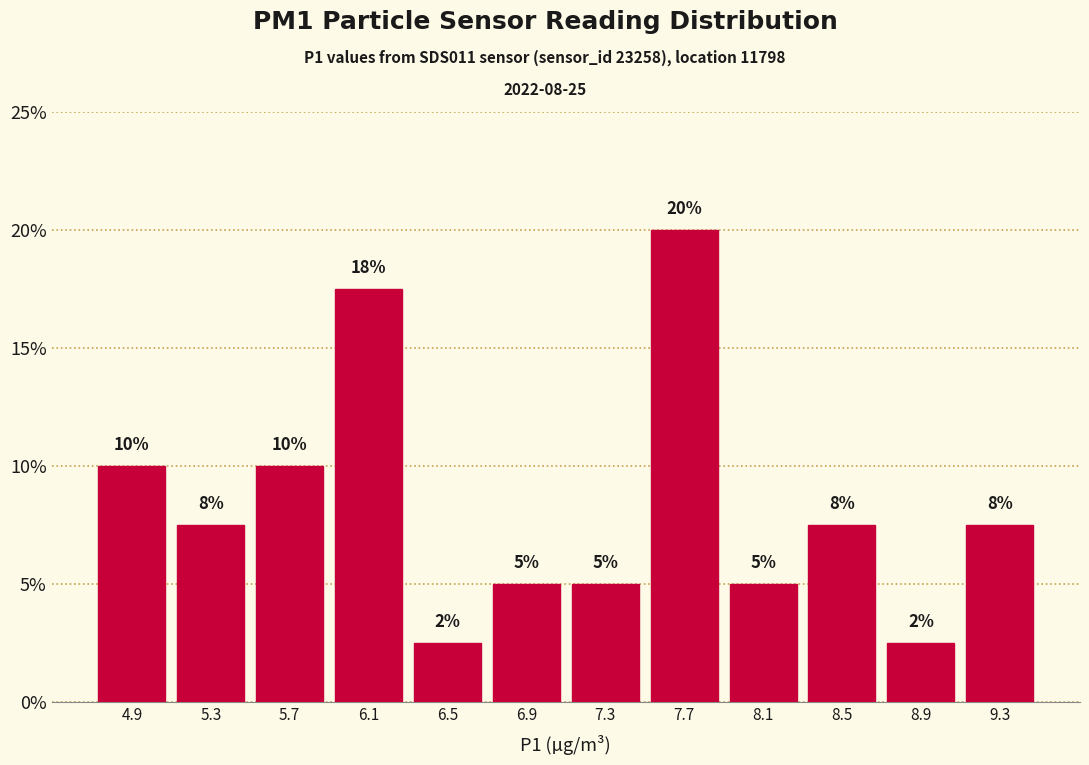

Which range on the x-axis has the tallest bar?

7.5 to 7.9